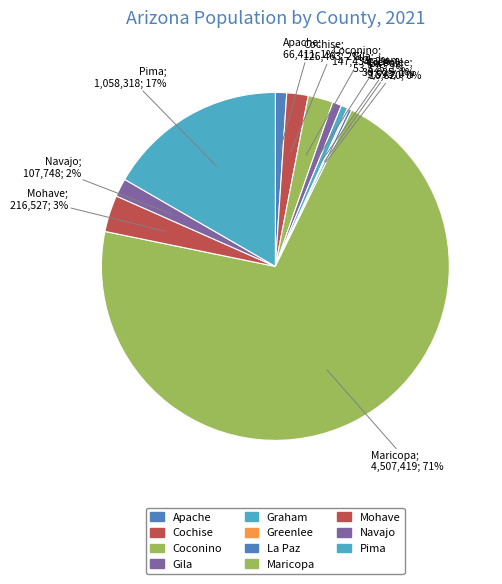

To the nearest percent, what portion does Coconino represent?

2%